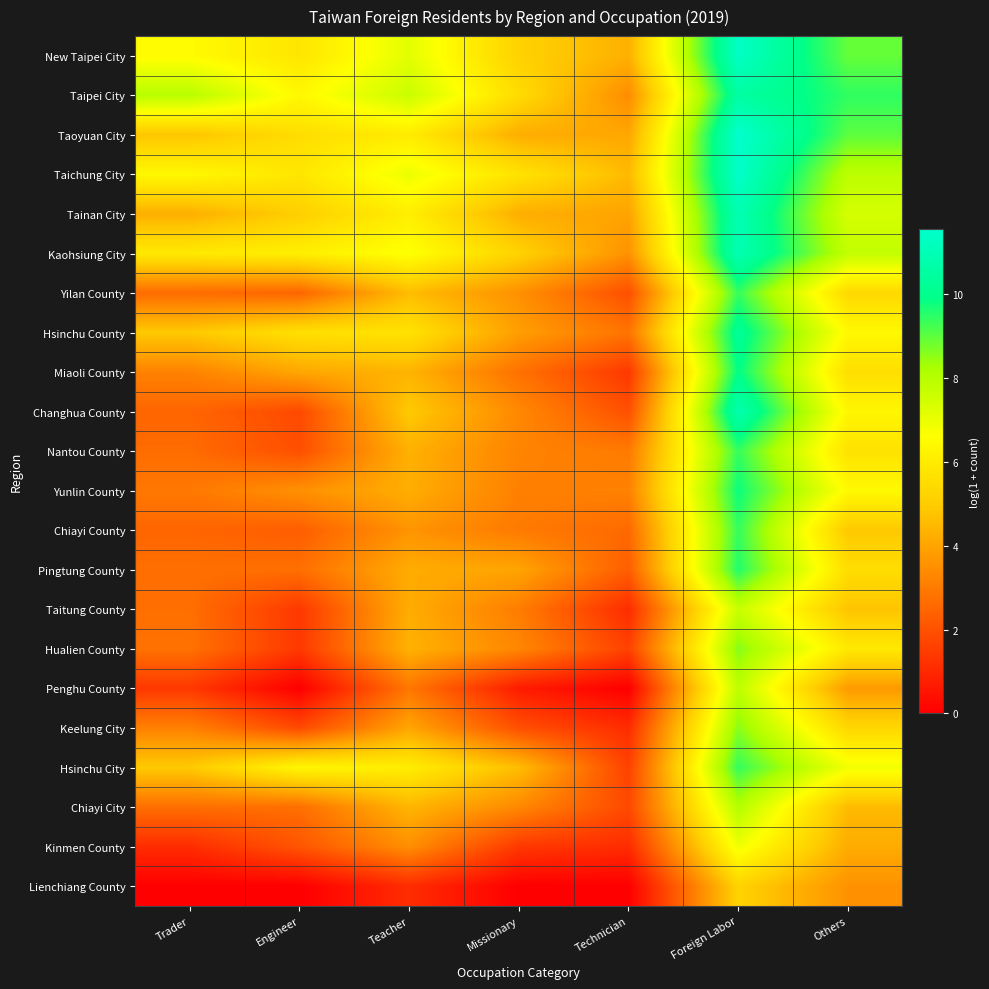

Reading left to right, what are all the values shown in this chart?

New Taipei City: Trader=6.5	Engineer=5.8	Teacher=7.1	Missionary=5.2	Technician=4.3	Foreign Labor=11.4	Others=8.9
Taipei City: Trader=8.0	Engineer=6.4	Teacher=7.6	Missionary=5.5	Technician=3.4	Foreign Labor=10.5	Others=9.4
Taoyuan City: Trader=4.8	Engineer=5.5	Teacher=6.0	Missionary=4.2	Technician=4.1	Foreign Labor=11.6	Others=9.0
Taichung City: Trader=6.4	Engineer=5.8	Teacher=7.0	Missionary=5.7	Technician=4.5	Foreign Labor=11.5	Others=7.9
Tainan City: Trader=4.3	Engineer=5.1	Teacher=6.1	Missionary=4.3	Technician=4.0	Foreign Labor=10.9	Others=7.4
Kaohsiung City: Trader=5.9	Engineer=6.1	Teacher=6.7	Missionary=5.2	Technician=3.6	Foreign Labor=10.9	Others=7.8
Yilan County: Trader=2.6	Engineer=2.5	Teacher=4.6	Missionary=3.5	Technician=1.9	Foreign Labor=9.4	Others=5.4
Hsinchu County: Trader=4.9	Engineer=5.6	Teacher=5.7	Missionary=3.9	Technician=2.8	Foreign Labor=10.2	Others=6.4
Miaoli County: Trader=3.2	Engineer=4.1	Teacher=4.4	Missionary=2.8	Technician=1.4	Foreign Labor=9.9	Others=5.6
Changhua County: Trader=2.5	Engineer=1.8	Teacher=4.9	Missionary=3.3	Technician=1.9	Foreign Labor=10.8	Others=6.3
Nantou County: Trader=2.6	Engineer=1.9	Teacher=4.3	Missionary=3.2	Technician=3.0	Foreign Labor=9.4	Others=5.7
Yunlin County: Trader=2.9	Engineer=3.5	Teacher=4.2	Missionary=3.1	Technician=3.2	Foreign Labor=9.8	Others=6.4
Chiayi County: Trader=2.5	Engineer=2.3	Teacher=3.6	Missionary=3.0	Technician=2.6	Foreign Labor=9.4	Others=4.9
Pingtung County: Trader=2.7	Engineer=2.7	Teacher=4.2	Missionary=4.0	Technician=2.3	Foreign Labor=9.6	Others=5.5
Taitung County: Trader=2.7	Engineer=1.4	Teacher=4.2	Missionary=3.0	Technician=1.1	Foreign Labor=7.7	Others=4.8
Hualien County: Trader=2.8	Engineer=1.4	Teacher=4.3	Missionary=3.3	Technician=1.6	Foreign Labor=8.6	Others=5.9
Penghu County: Trader=1.4	Engineer=0.0	Teacher=2.9	Missionary=0.7	Technician=0.0	Foreign Labor=7.9	Others=3.8
Keelung City: Trader=3.1	Engineer=1.8	Teacher=4.0	Missionary=1.9	Technician=1.1	Foreign Labor=8.6	Others=5.3
Hsinchu City: Trader=4.9	Engineer=6.3	Teacher=6.0	Missionary=4.6	Technician=1.6	Foreign Labor=9.4	Others=6.8
Chiayi City: Trader=2.7	Engineer=2.7	Teacher=4.4	Missionary=3.3	Technician=1.8	Foreign Labor=8.1	Others=4.5
Kinmen County: Trader=1.1	Engineer=2.1	Teacher=3.5	Missionary=1.4	Technician=1.1	Foreign Labor=6.9	Others=4.2
Lienchiang County: Trader=0.0	Engineer=0.0	Teacher=1.1	Missionary=0.0	Technician=0.0	Foreign Labor=5.2	Others=3.6